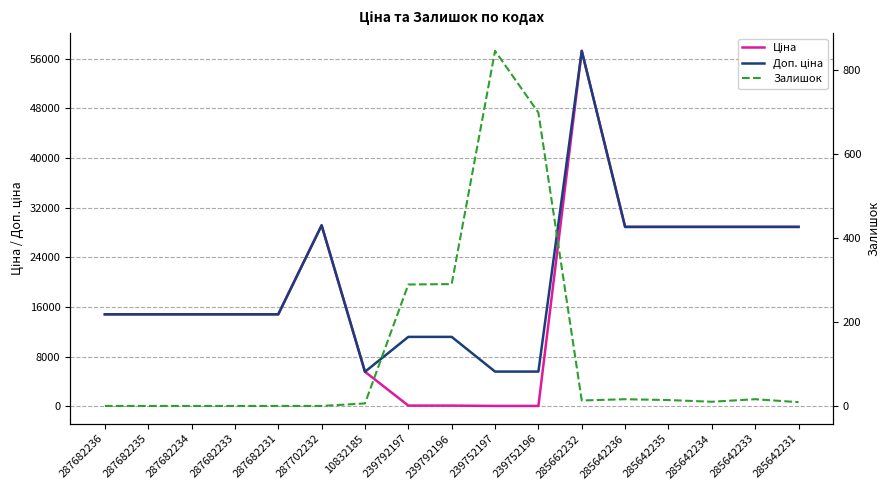

What position from the right is 10832185?

11